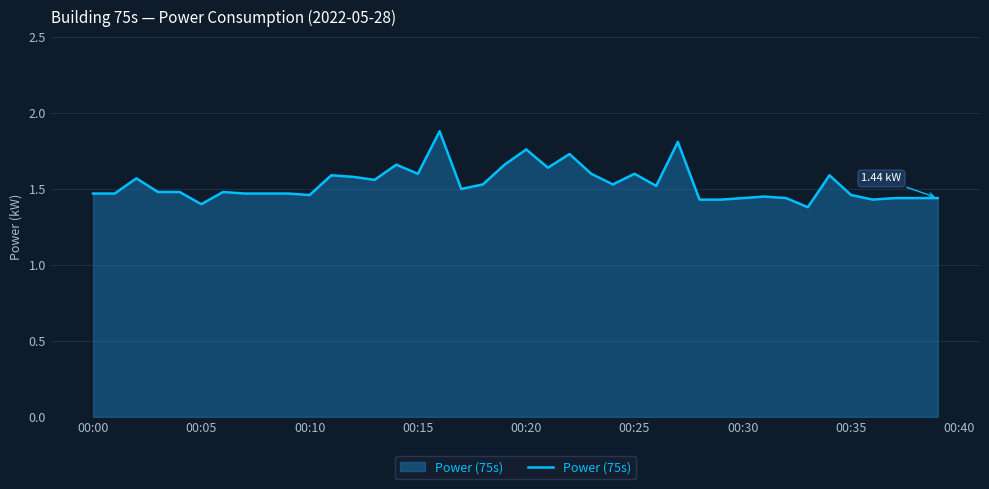

What is the difference between the maximum and minimum values?

0.5